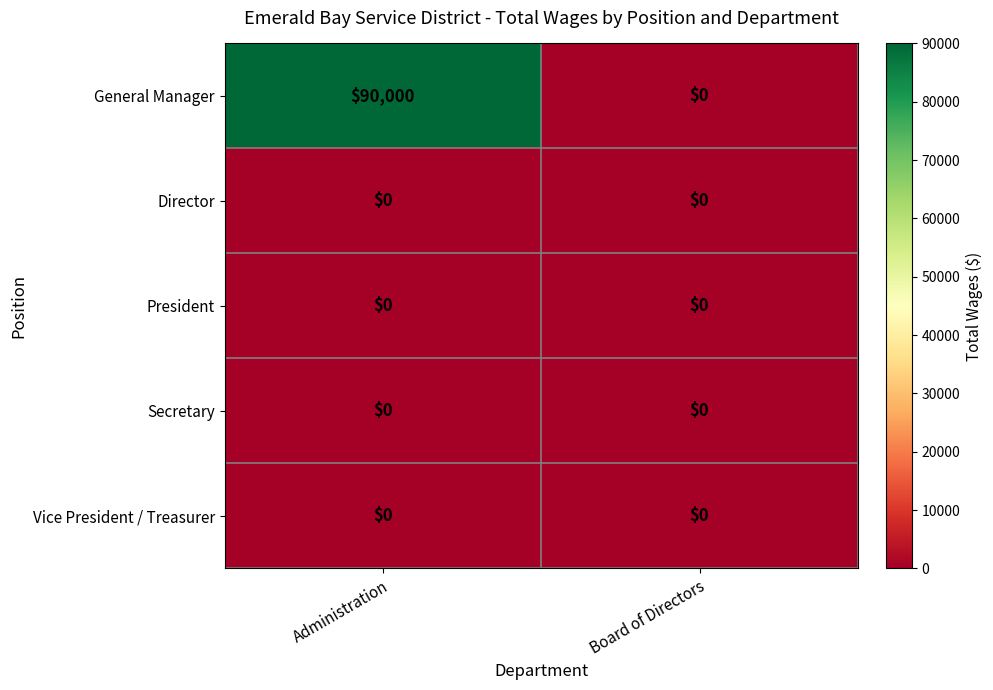

Between Administration and Board of Directors, which series saw the biggest shift?

General Manager